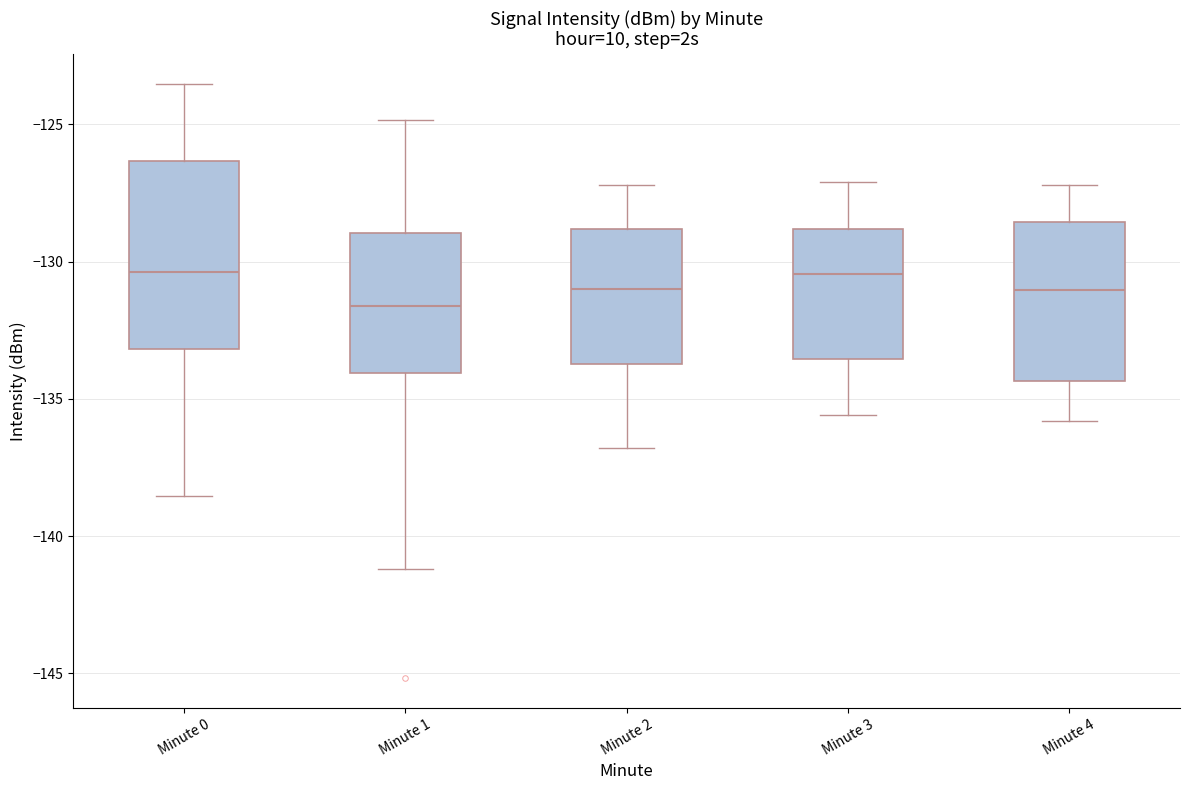

Reading left to right, transcribe this box plot: for each box, give where its median line is, the range the box spans, and where its two whiskers end, as read against the y-axis. The values are not printed on the chart, so give them approximately, as read against the axis.

Minute 0: median -130.5, box -133.0 to -126.5, whiskers -138.5 to -123.5
Minute 1: median -131.5, box -134.0 to -129.0, whiskers -141.0 to -125.0
Minute 2: median -131.0, box -133.5 to -129.0, whiskers -137.0 to -127.0
Minute 3: median -130.5, box -133.5 to -129.0, whiskers -135.5 to -127.0
Minute 4: median -131.0, box -134.5 to -128.5, whiskers -136.0 to -127.0